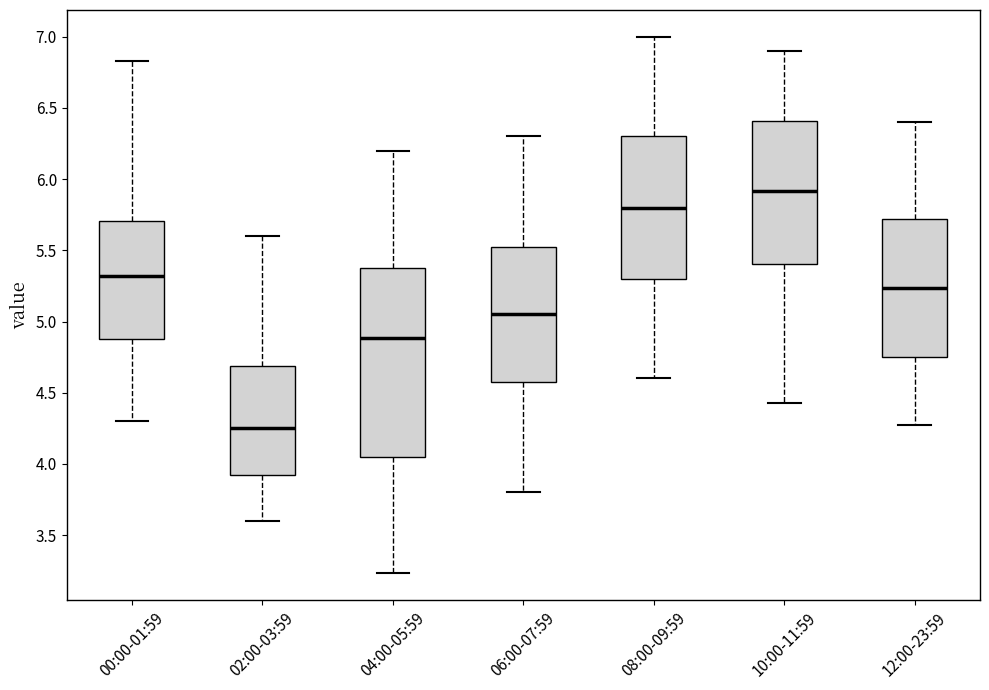

Reading left to right, transcribe this box plot: for each box, give where its median line is, the range the box spans, and where its two whiskers end, as read against the y-axis. The values are not printed on the chart, so give them approximately, as read against the axis.

00:00-01:59: median 5.30, box 4.90 to 5.70, whiskers 4.30 to 6.85
02:00-03:59: median 4.25, box 3.90 to 4.70, whiskers 3.60 to 5.60
04:00-05:59: median 4.90, box 4.05 to 5.40, whiskers 3.25 to 6.20
06:00-07:59: median 5.05, box 4.60 to 5.55, whiskers 3.80 to 6.30
08:00-09:59: median 5.80, box 5.30 to 6.30, whiskers 4.60 to 7.00
10:00-11:59: median 5.90, box 5.40 to 6.40, whiskers 4.45 to 6.90
12:00-23:59: median 5.25, box 4.75 to 5.70, whiskers 4.25 to 6.40